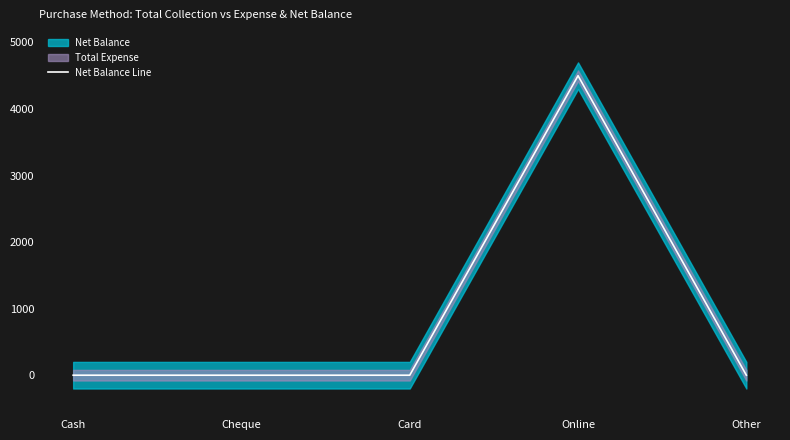

True or false: there are more than 0 points higher than both neighbors.

True